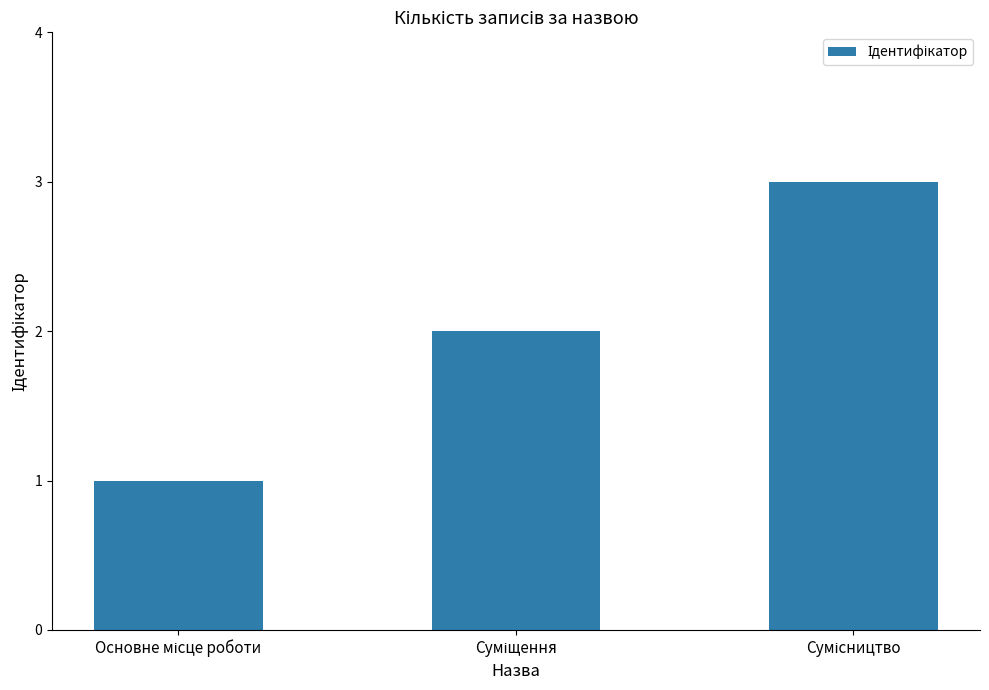

What is the difference between the maximum and minimum values?

2